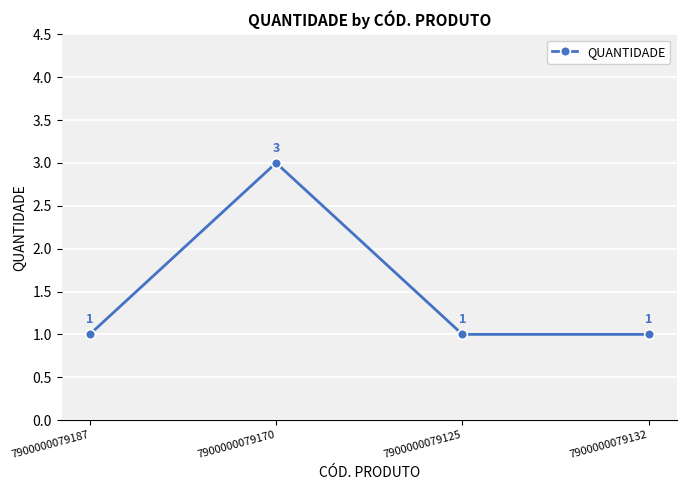

How many lines are shown in the chart?

1